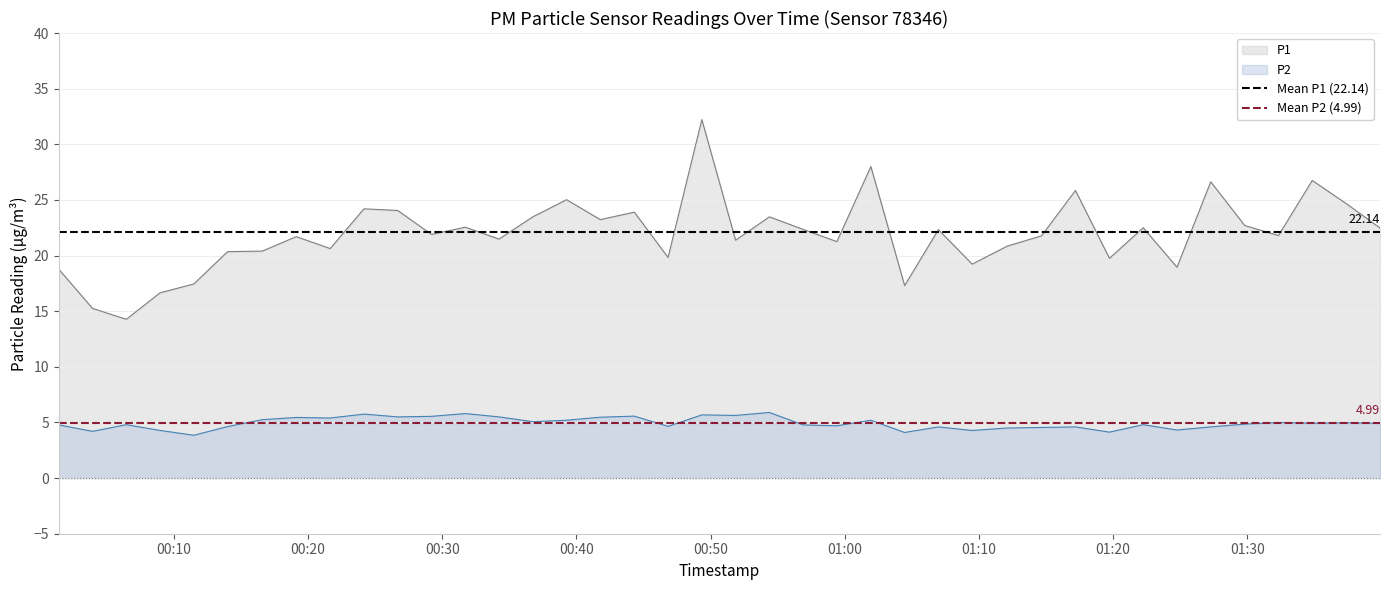

What is the minimum value for P1?

14.3